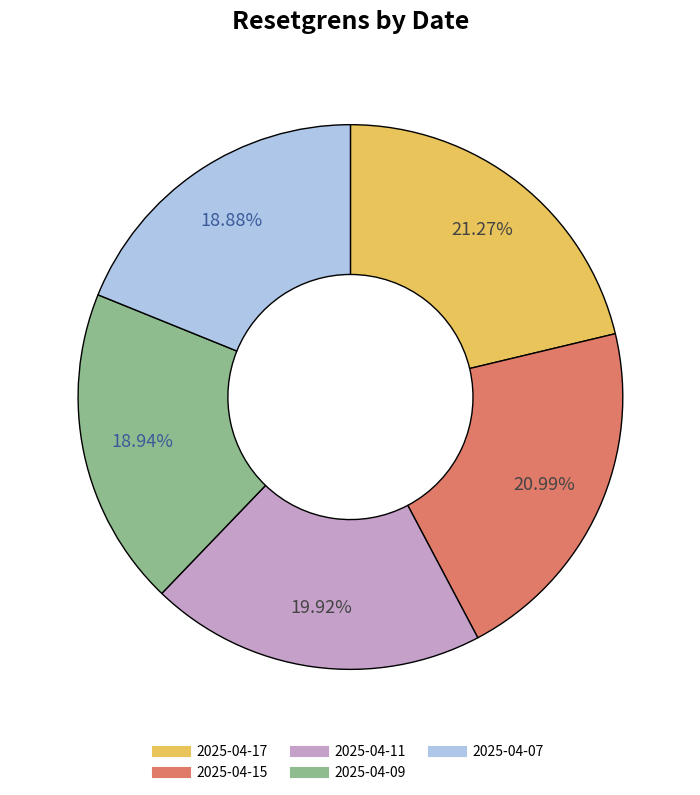

Is there a majority slice in this chart?

No